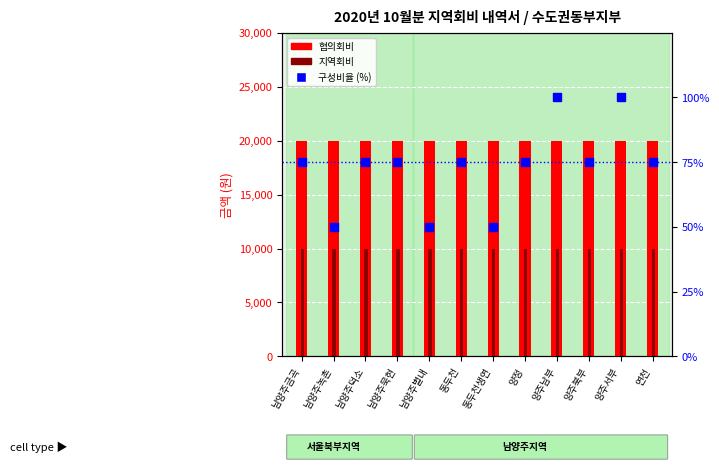

Which series contains the highest Y value?

협의회비